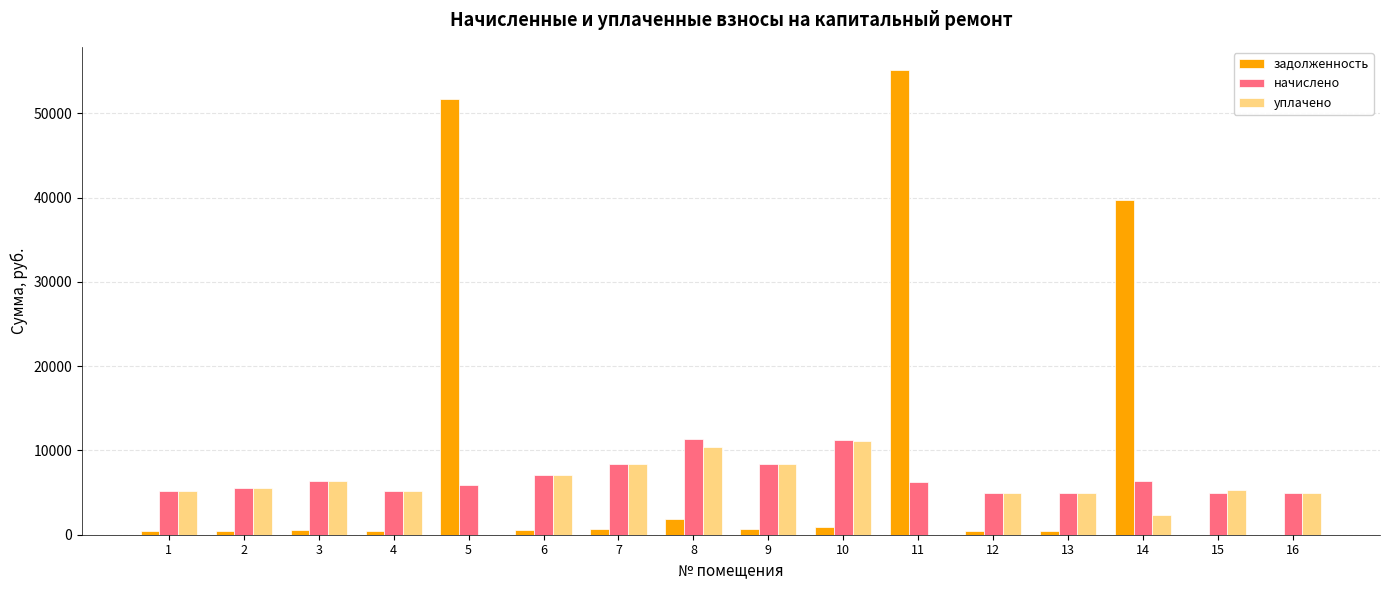

The value of уплачено at 3 is 6369.6. True or false?

True